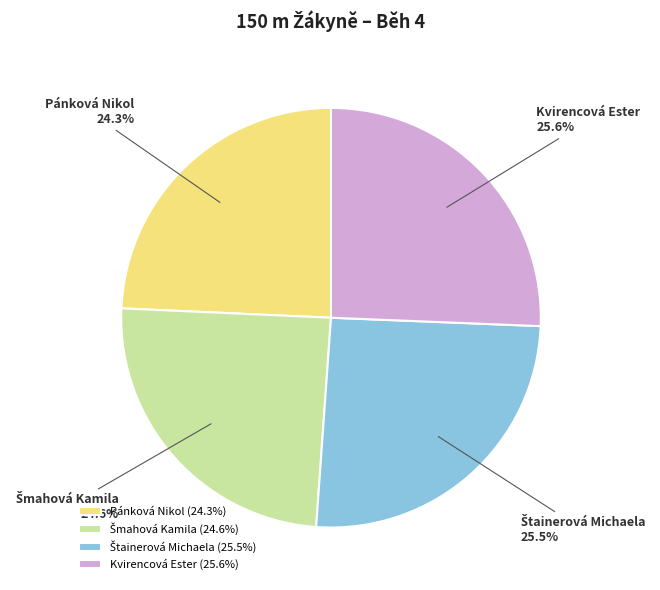

How many segments does this pie chart have?

4